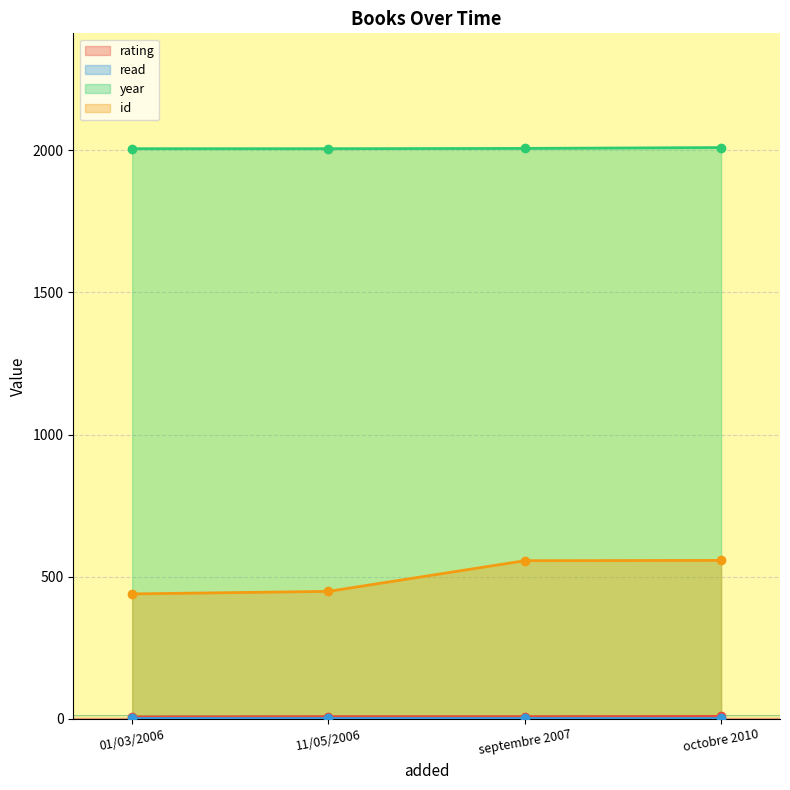

How many values in the rating series are below 7?

1